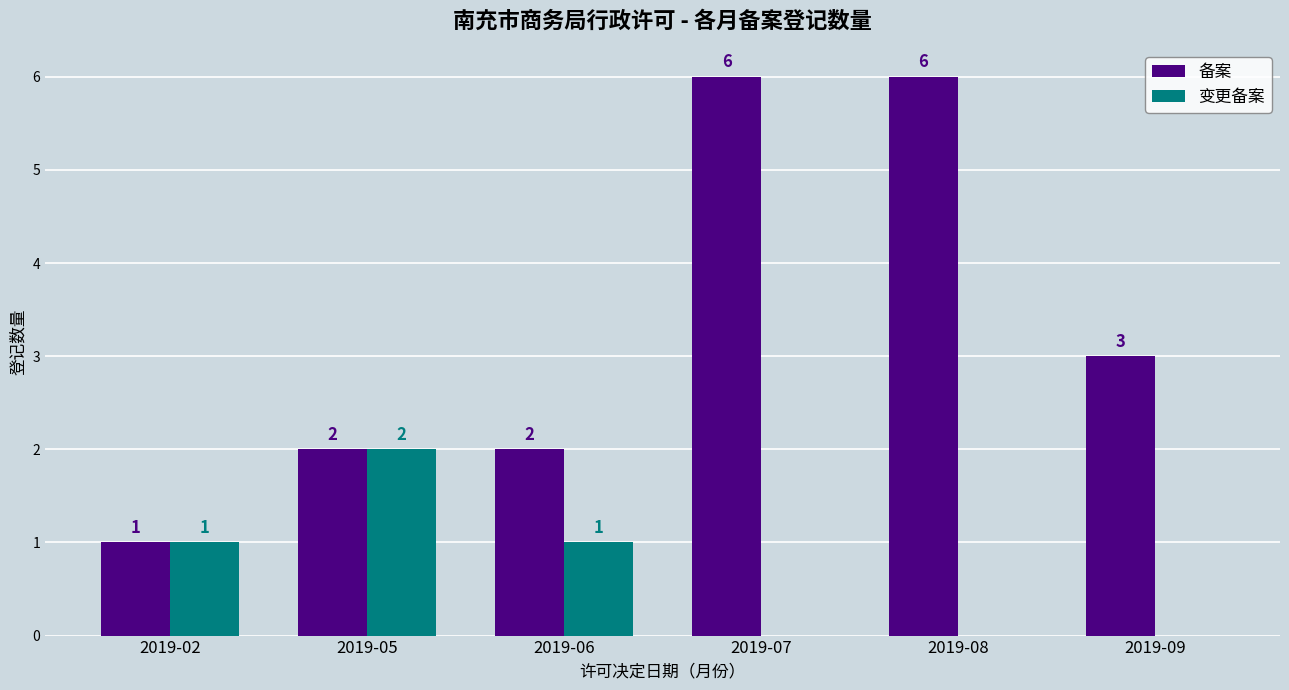

How many data points does each series have?

6